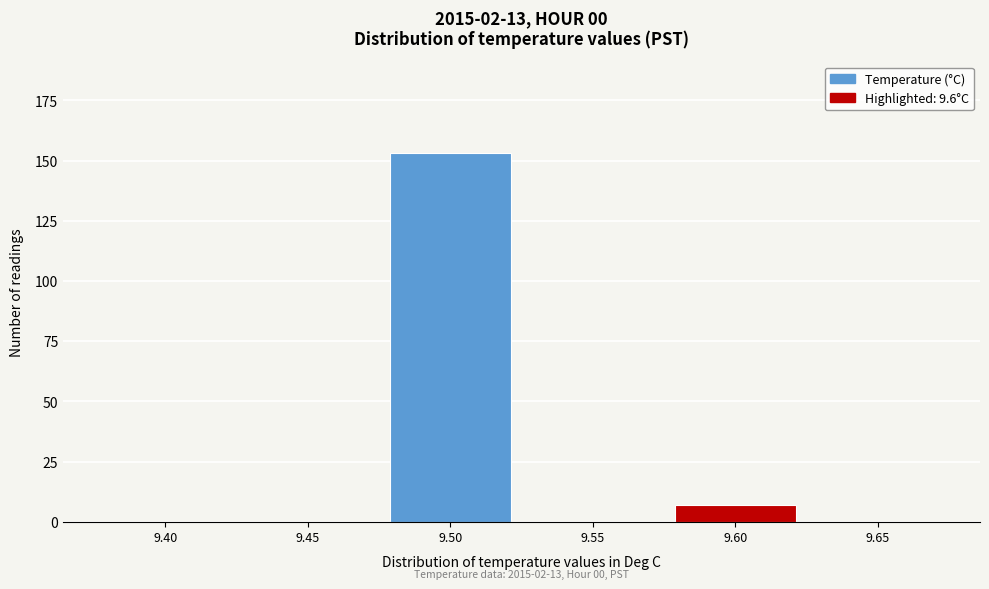

Reading left to right, what are all the values shown in this chart?

9.40=0	9.45=0	9.50=153	9.55=0	9.60=7	9.65=0